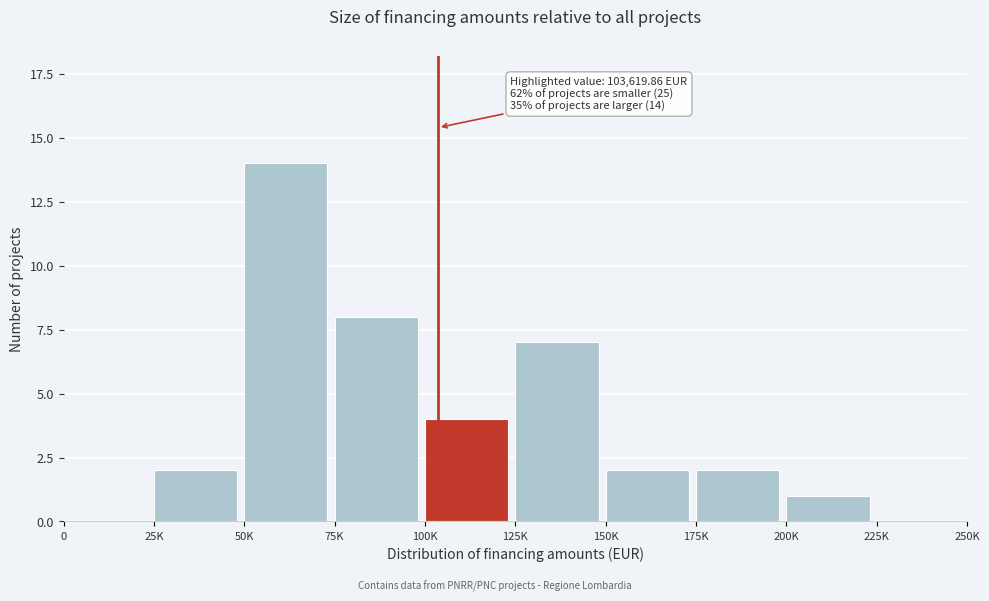

Reading left to right, extract all data points from this chart.

0=0	25K=2	50K=14	75K=8	100K=4	125K=7	150K=2	175K=2	200K=1	225K=0